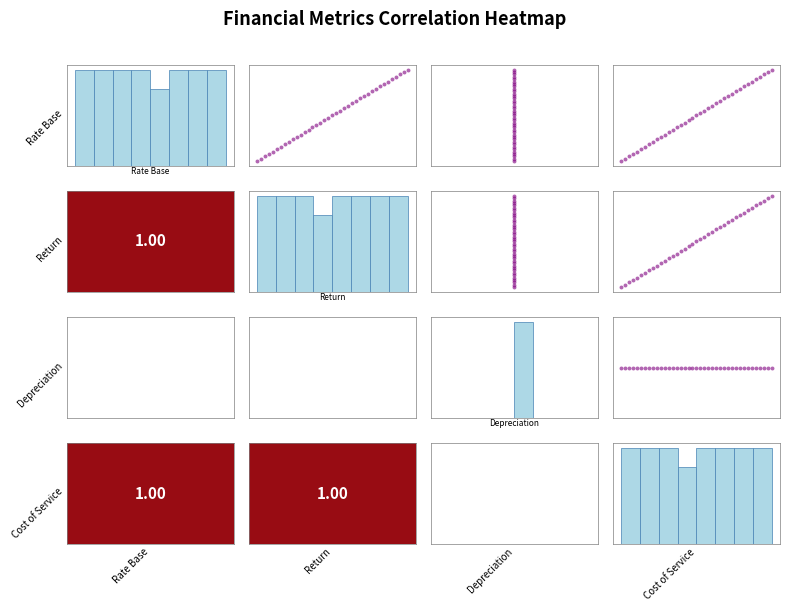

Which series has the largest total across all categories?

Rate Base